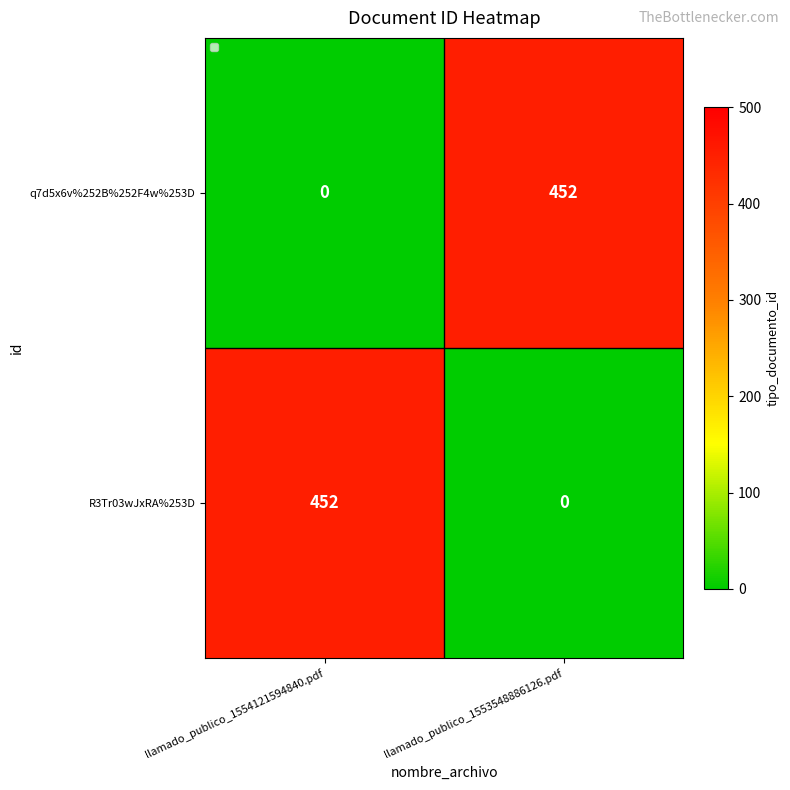

How many data points does each series have?

2